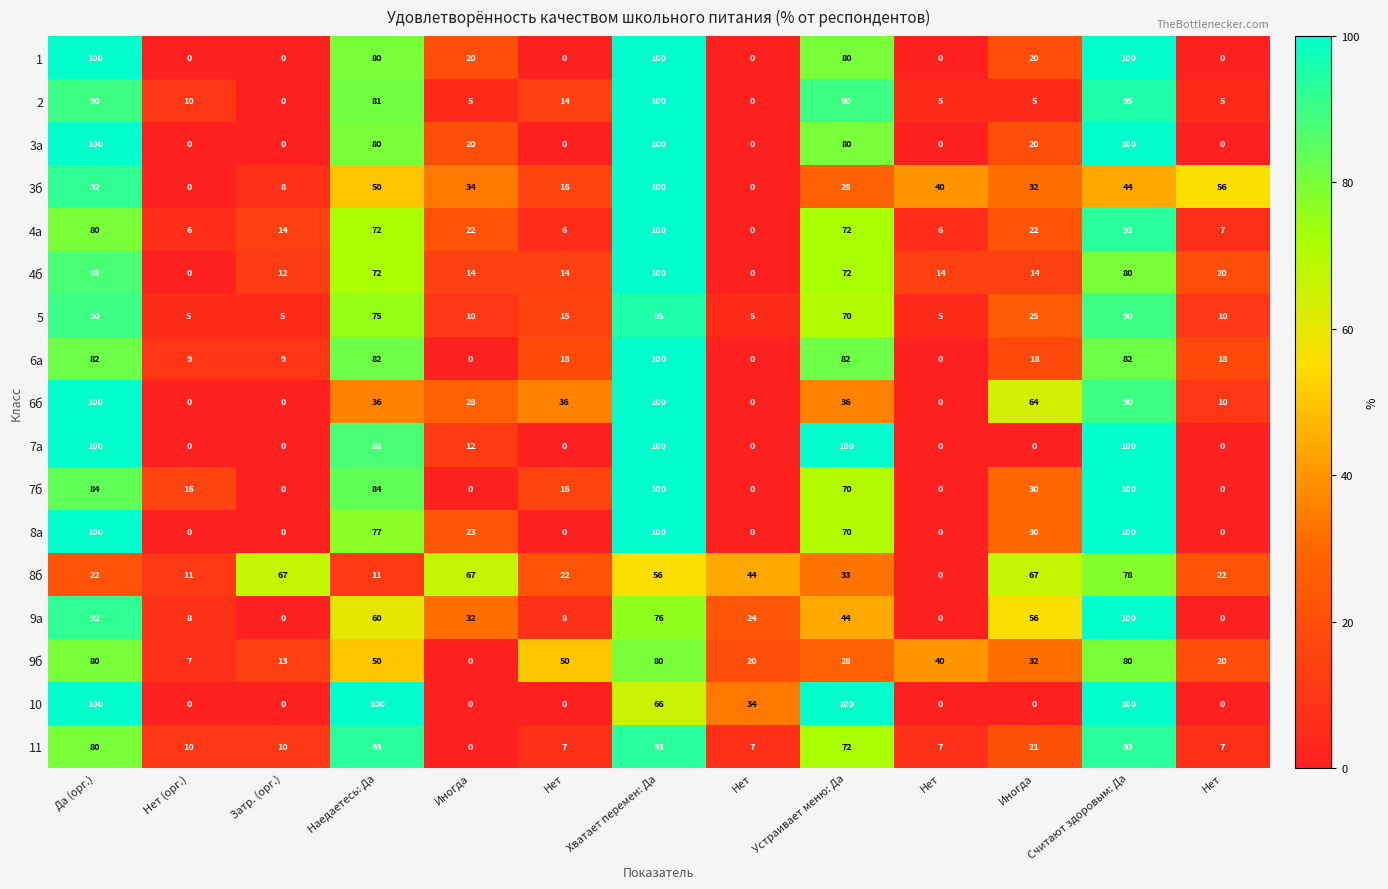

What is the total value across all series at Да (орг.)?

1480